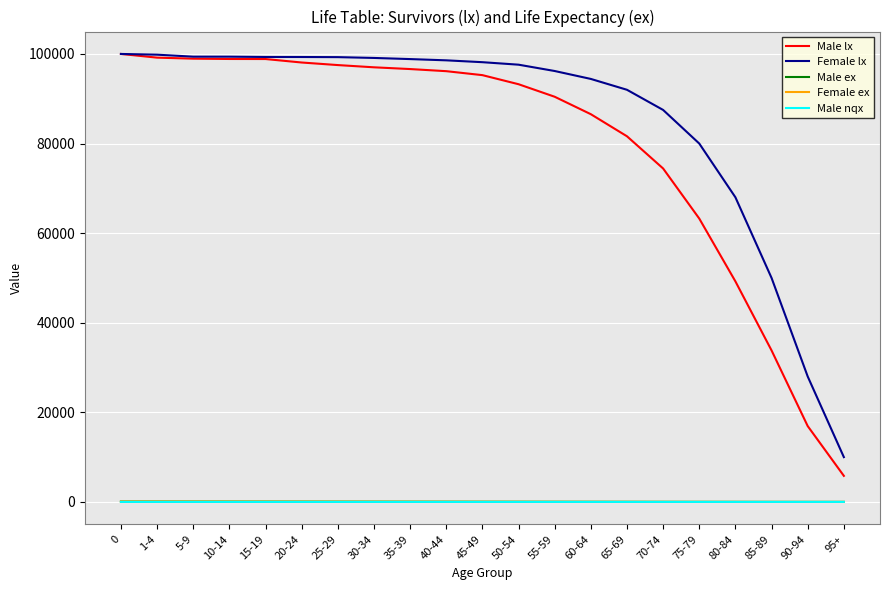

Which series has the widest spread of values?

Male lx